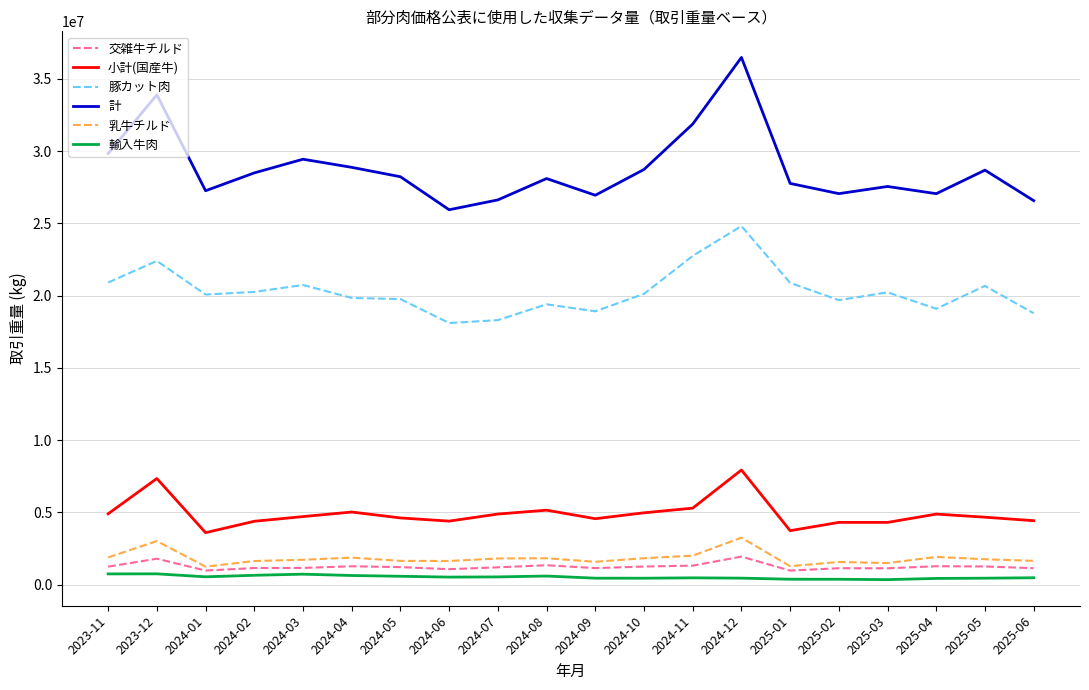

What are all the series names shown in the legend?

交雑牛チルド, 小計(国産牛), 豚カット肉, 計, 乳牛チルド, 輸入牛肉